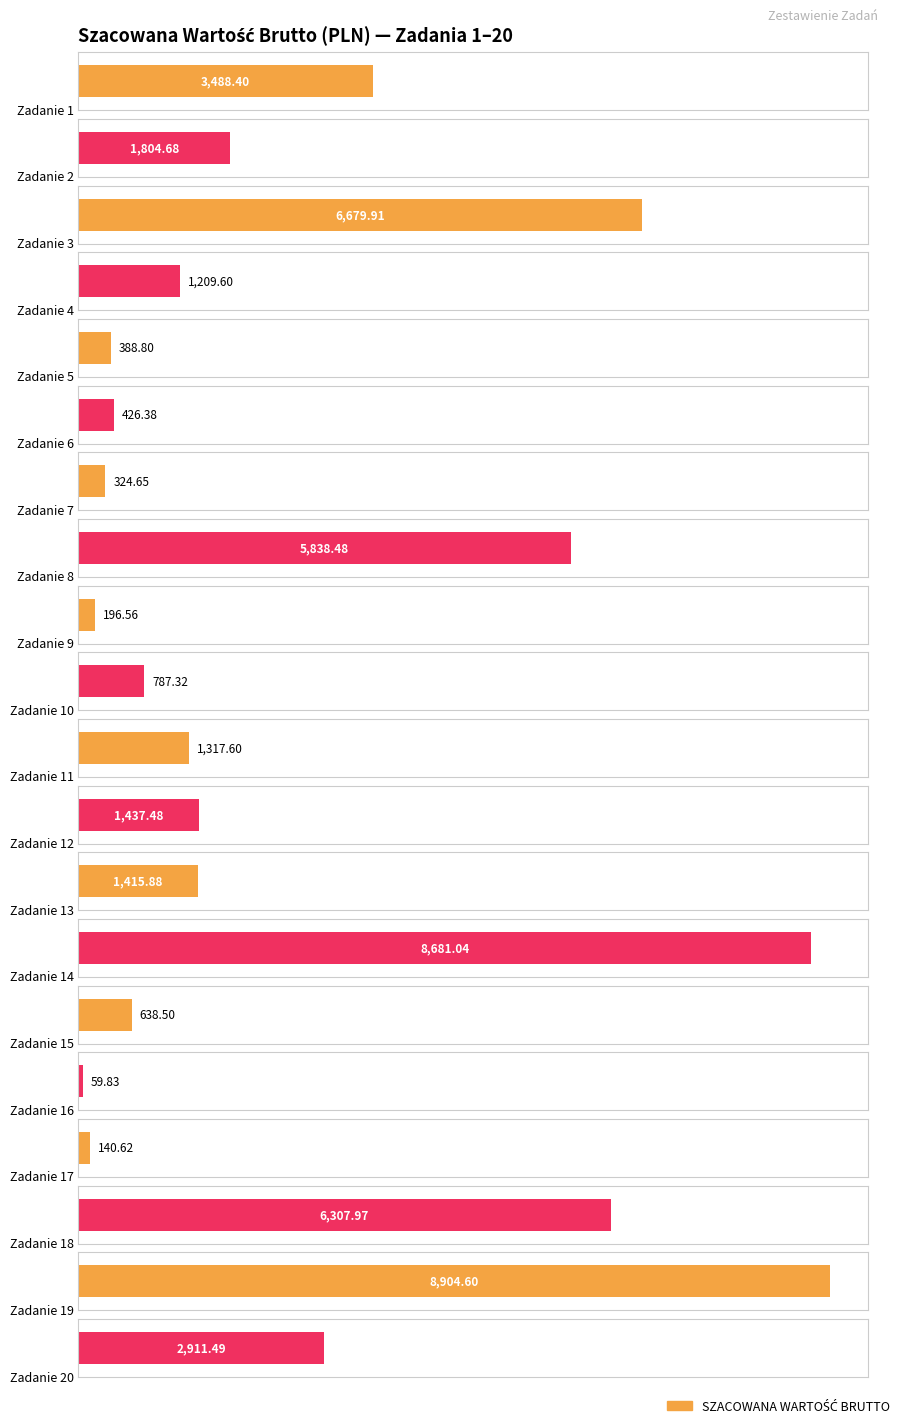

The value at Zadanie 7 is 133.8. True or false?

False